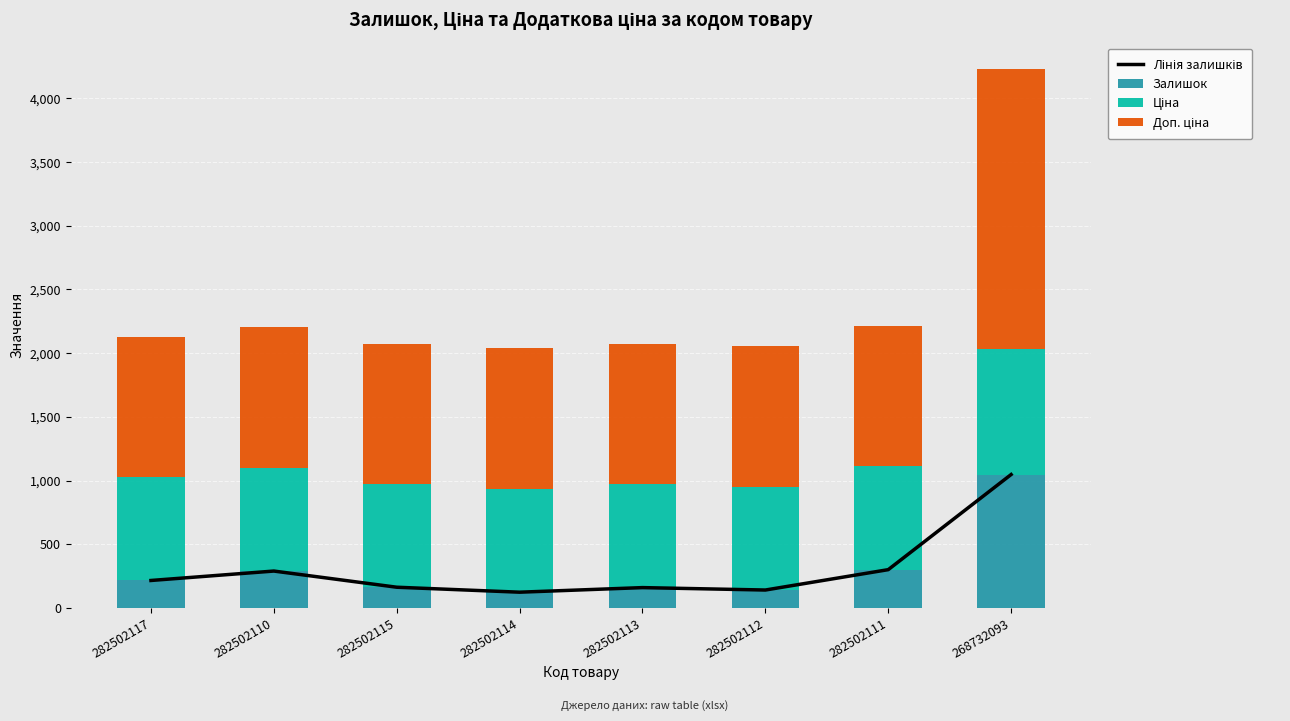

Reading left to right, list all the values displayed in this chart.

Лінія залишків: 282502117=215.0	282502110=289.0	282502115=162.0	282502114=123.0	282502113=159.0	282502112=140.0	282502111=300.0	268732093=1047.0
Залишок: 282502117=215.0	282502110=289.0	282502115=162.0	282502114=123.0	282502113=159.0	282502112=140.0	282502111=300.0	268732093=1047.0
Ціна: 282502117=812.5	282502110=812.5	282502115=812.5	282502114=812.5	282502113=812.5	282502112=812.5	282502111=812.5	268732093=984.0
Доп. ціна: 282502117=1101.1	282502110=1101.1	282502115=1101.1	282502114=1101.1	282502113=1101.1	282502112=1101.1	282502111=1101.1	268732093=2197.3